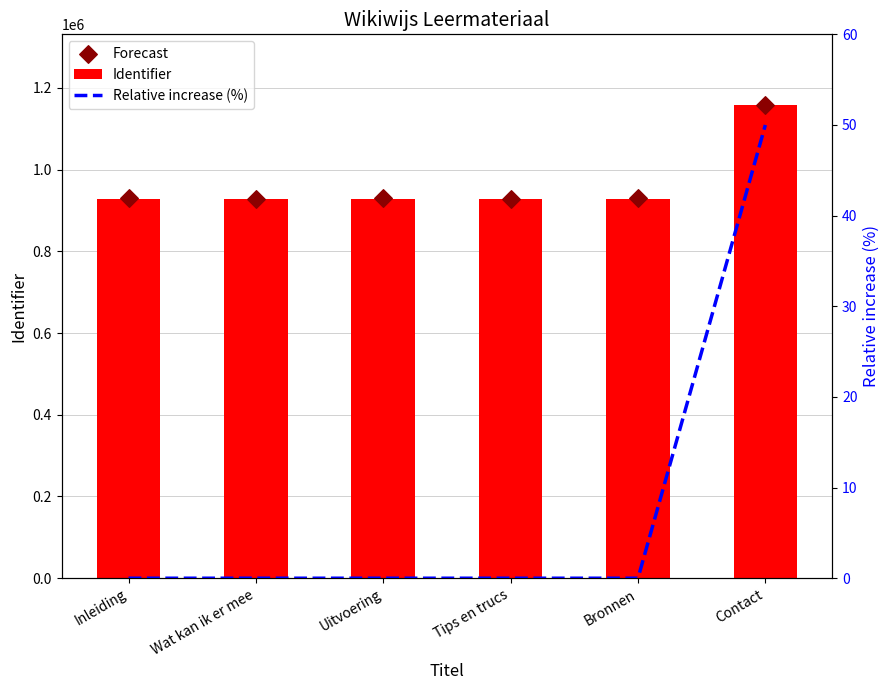

Is the value of Identifier at Contact greater than the value of Relative increase (%) at Inleiding?

Yes